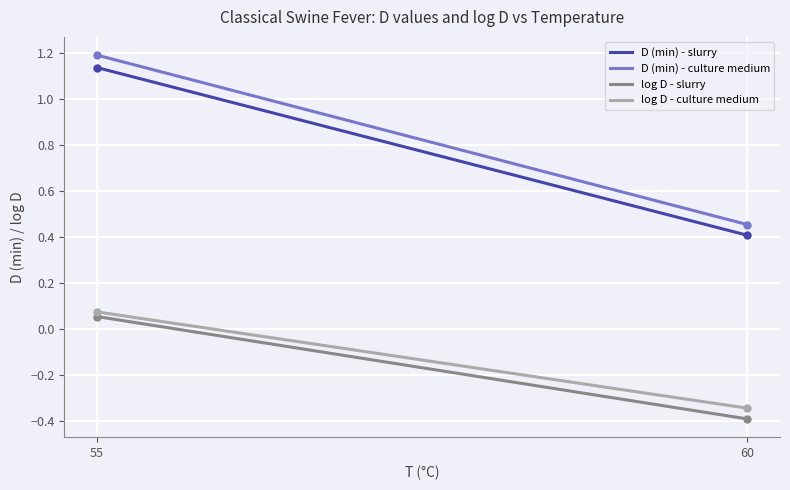

Which series has the widest spread of values?

D (min) - culture medium